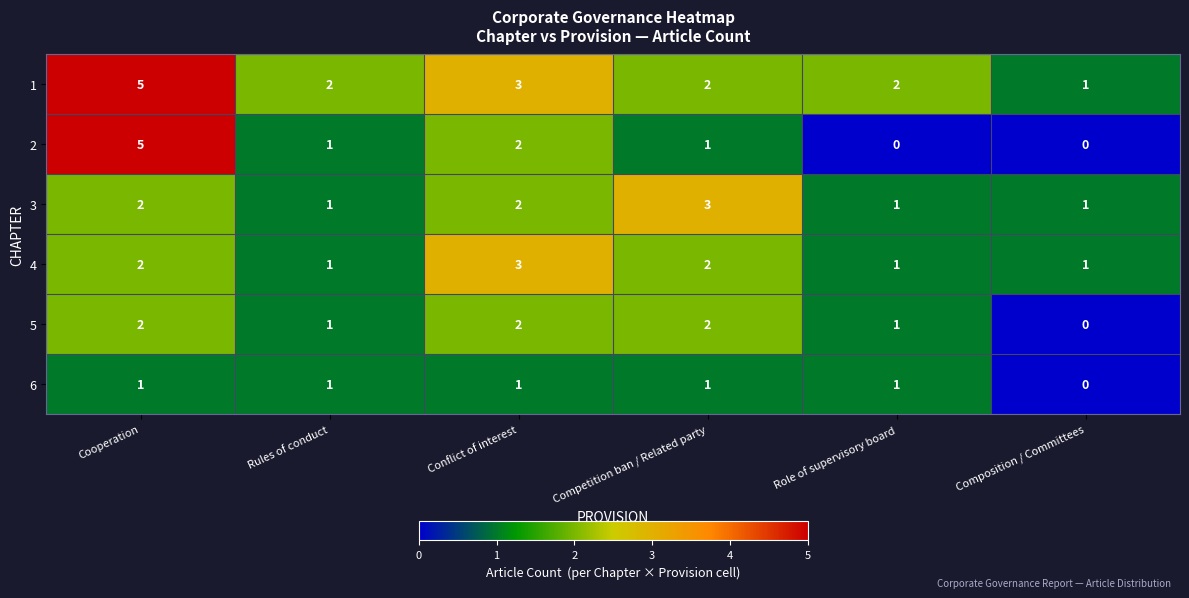

How many 1 values are between 2 and 3?

4